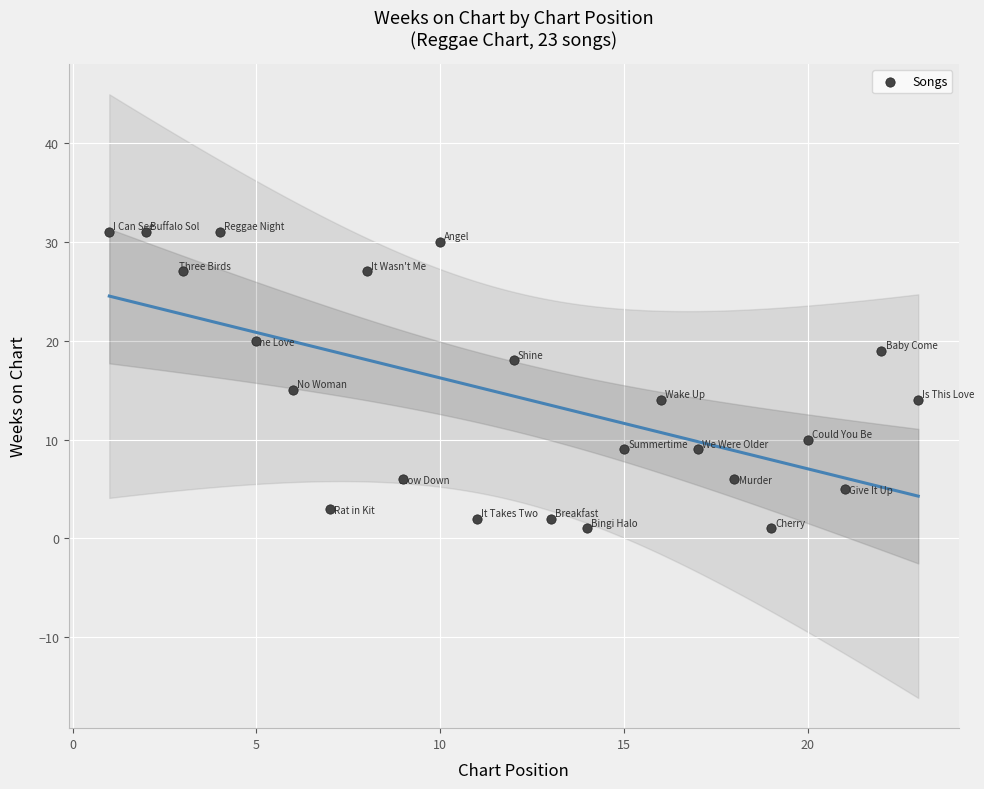

What is the range of Y values (max minus min)?

30